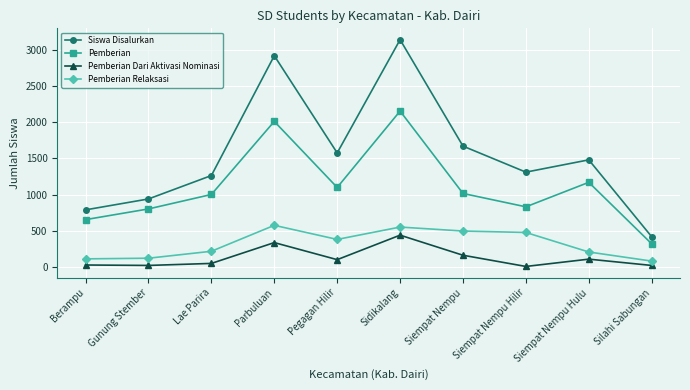

How many distinct data groups are displayed?

4